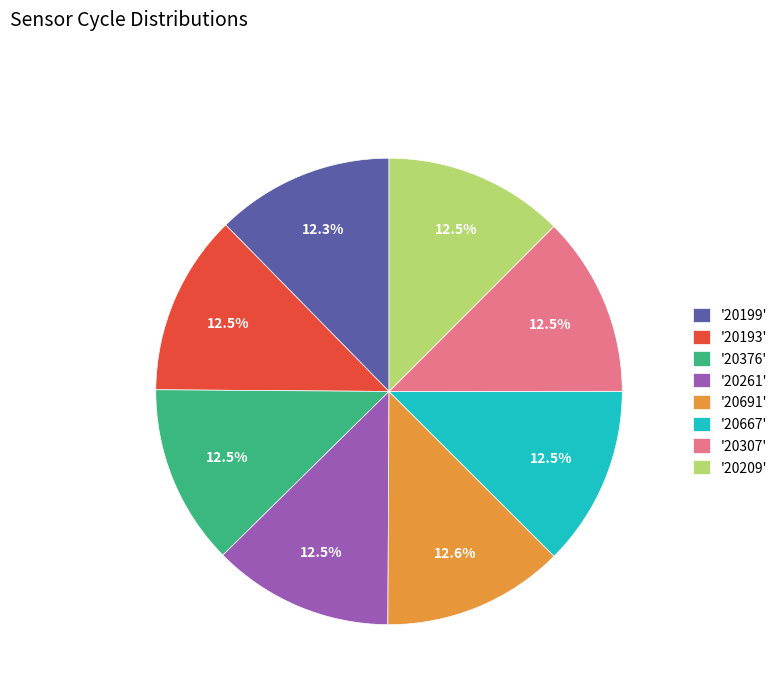

Is there a majority slice in this chart?

No